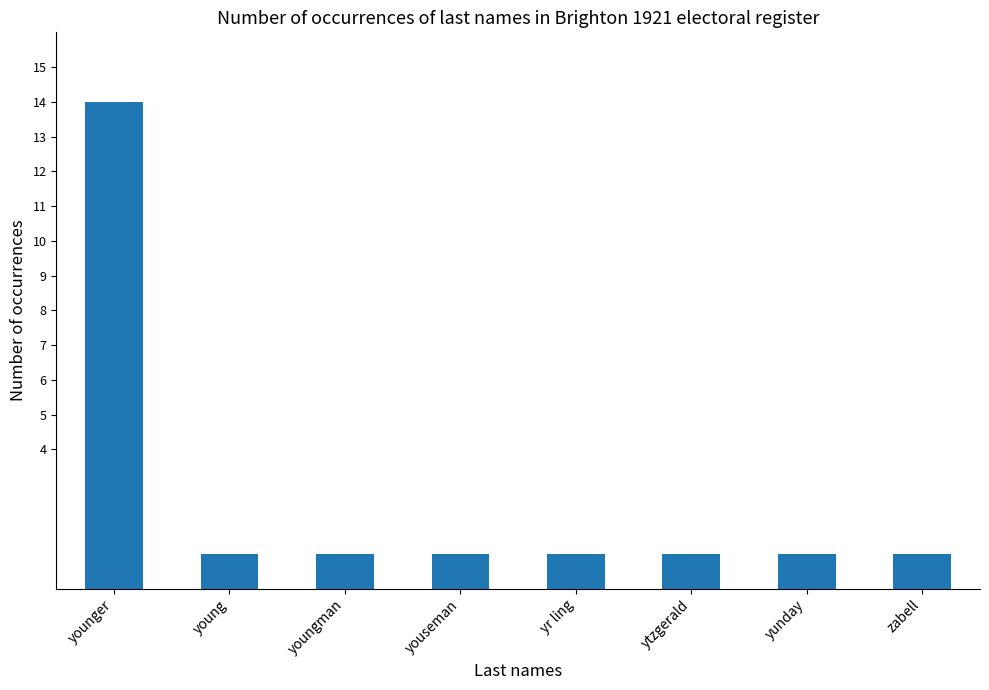

Is it true that the value at yr ling is 2?

False